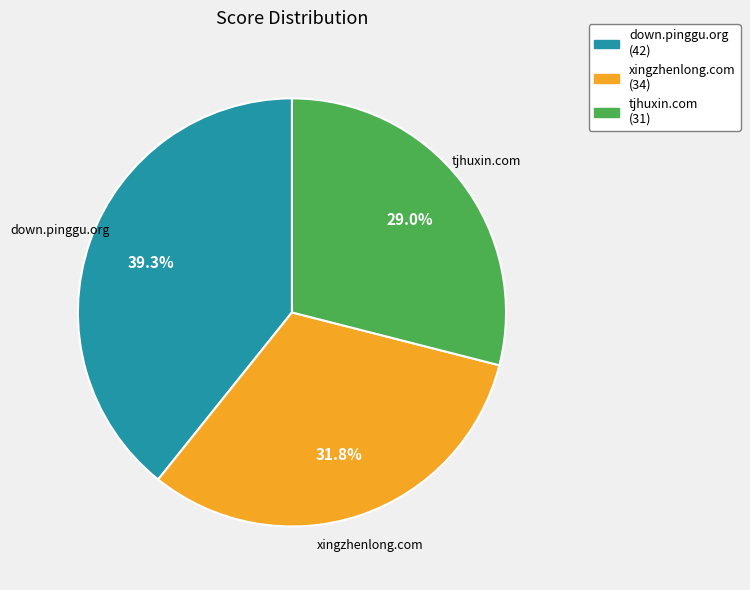

Which slice is the smallest?

tjhuxin.com